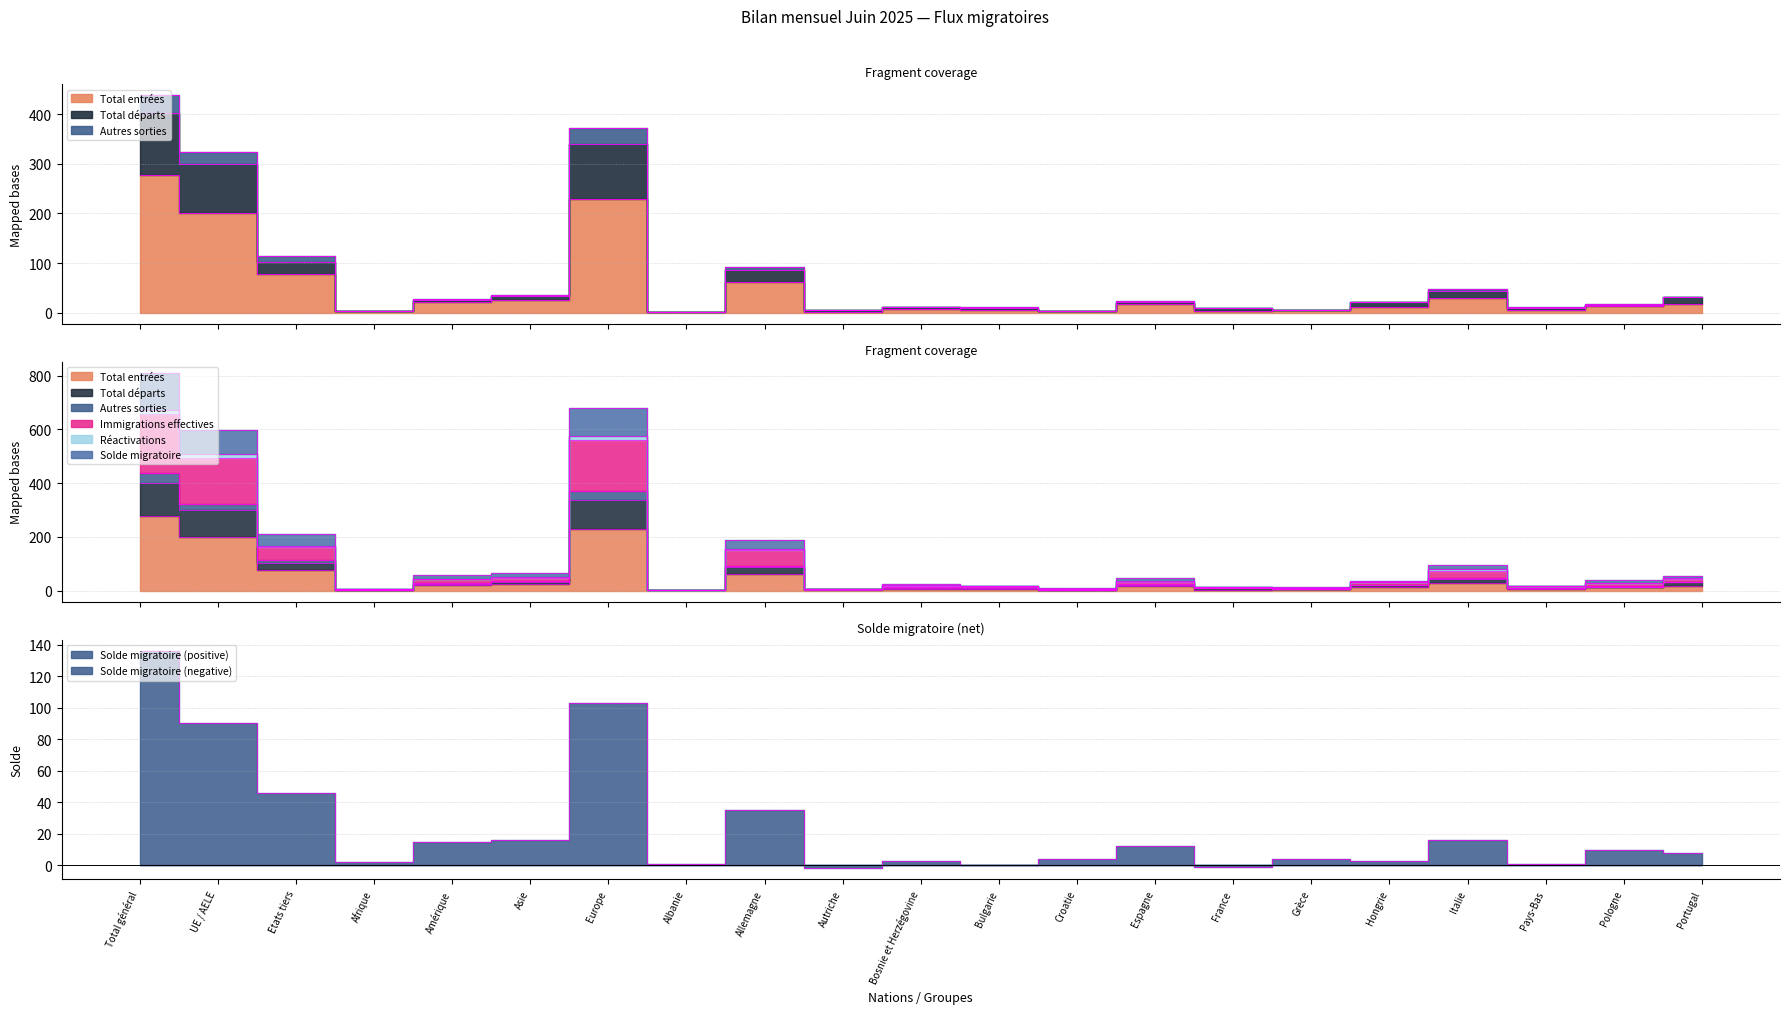

How many series are shown in this chart?

6